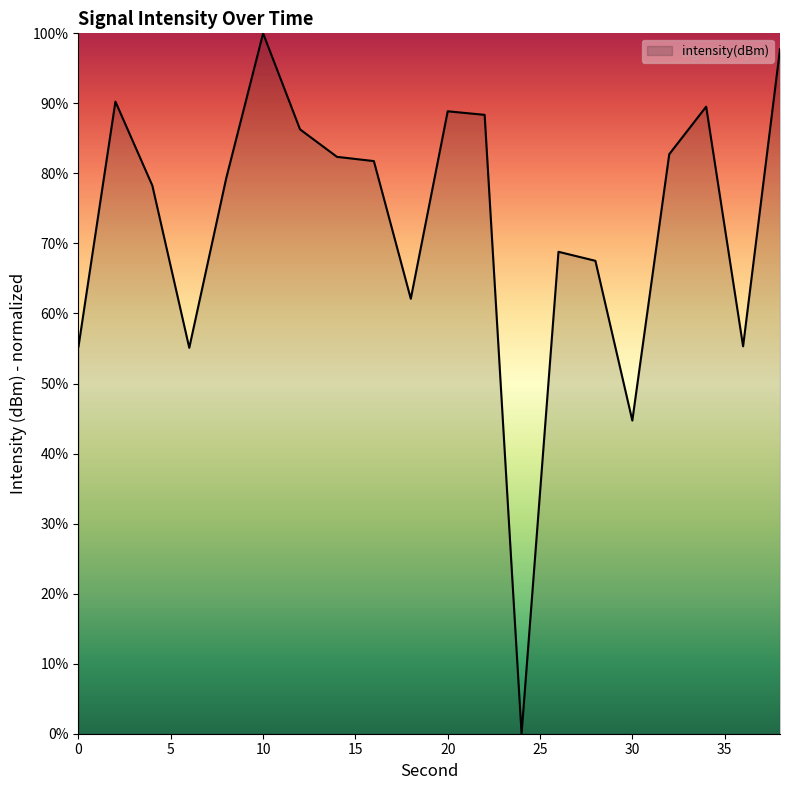

What is the greatest value displayed?

100.0